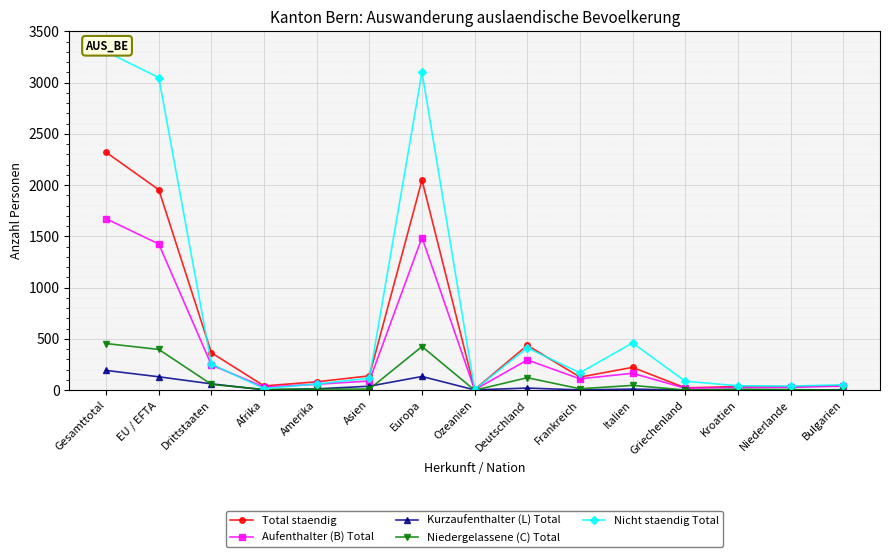

List the labels in order of Total staendig value, smallest first.

Ozeanien, Griechenland, Niederlande, Kroatien, Afrika, Bulgarien, Amerika, Frankreich, Asien, Italien, Drittstaaten, Deutschland, EU / EFTA, Europa, Gesamttotal